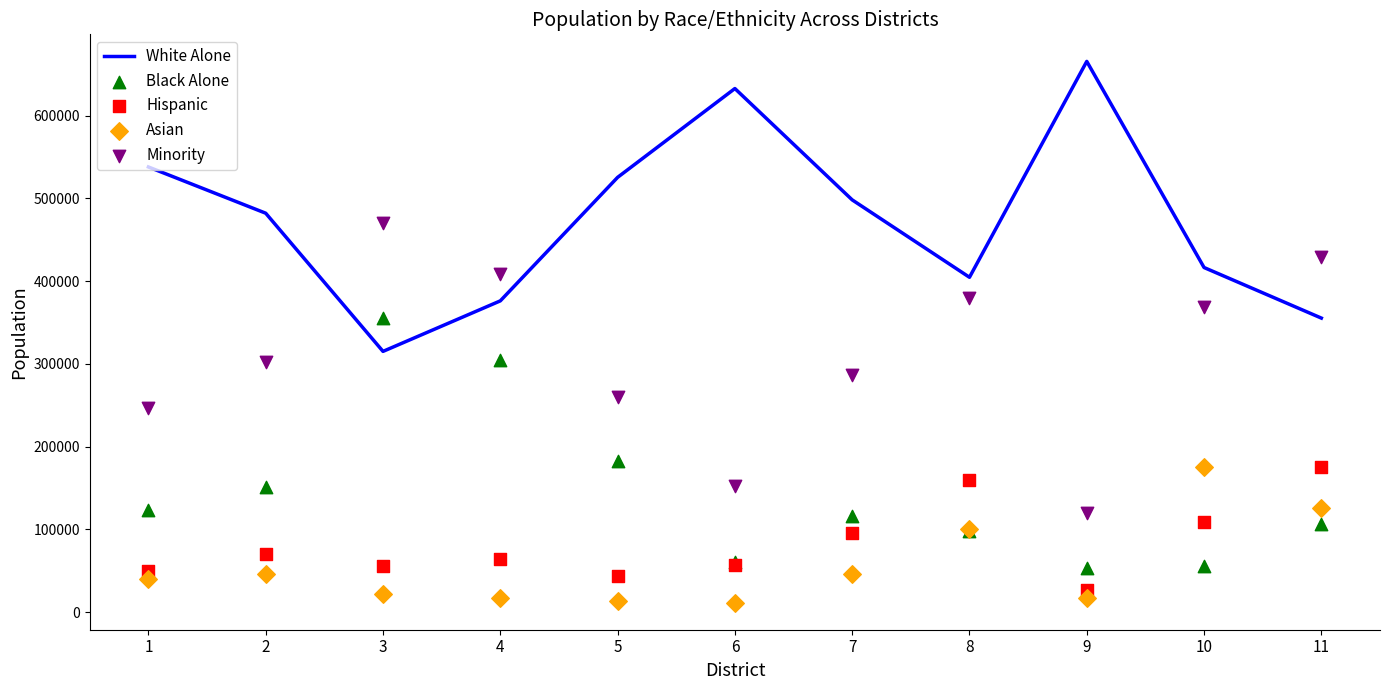

Which series contains the lowest Y value?

Asian